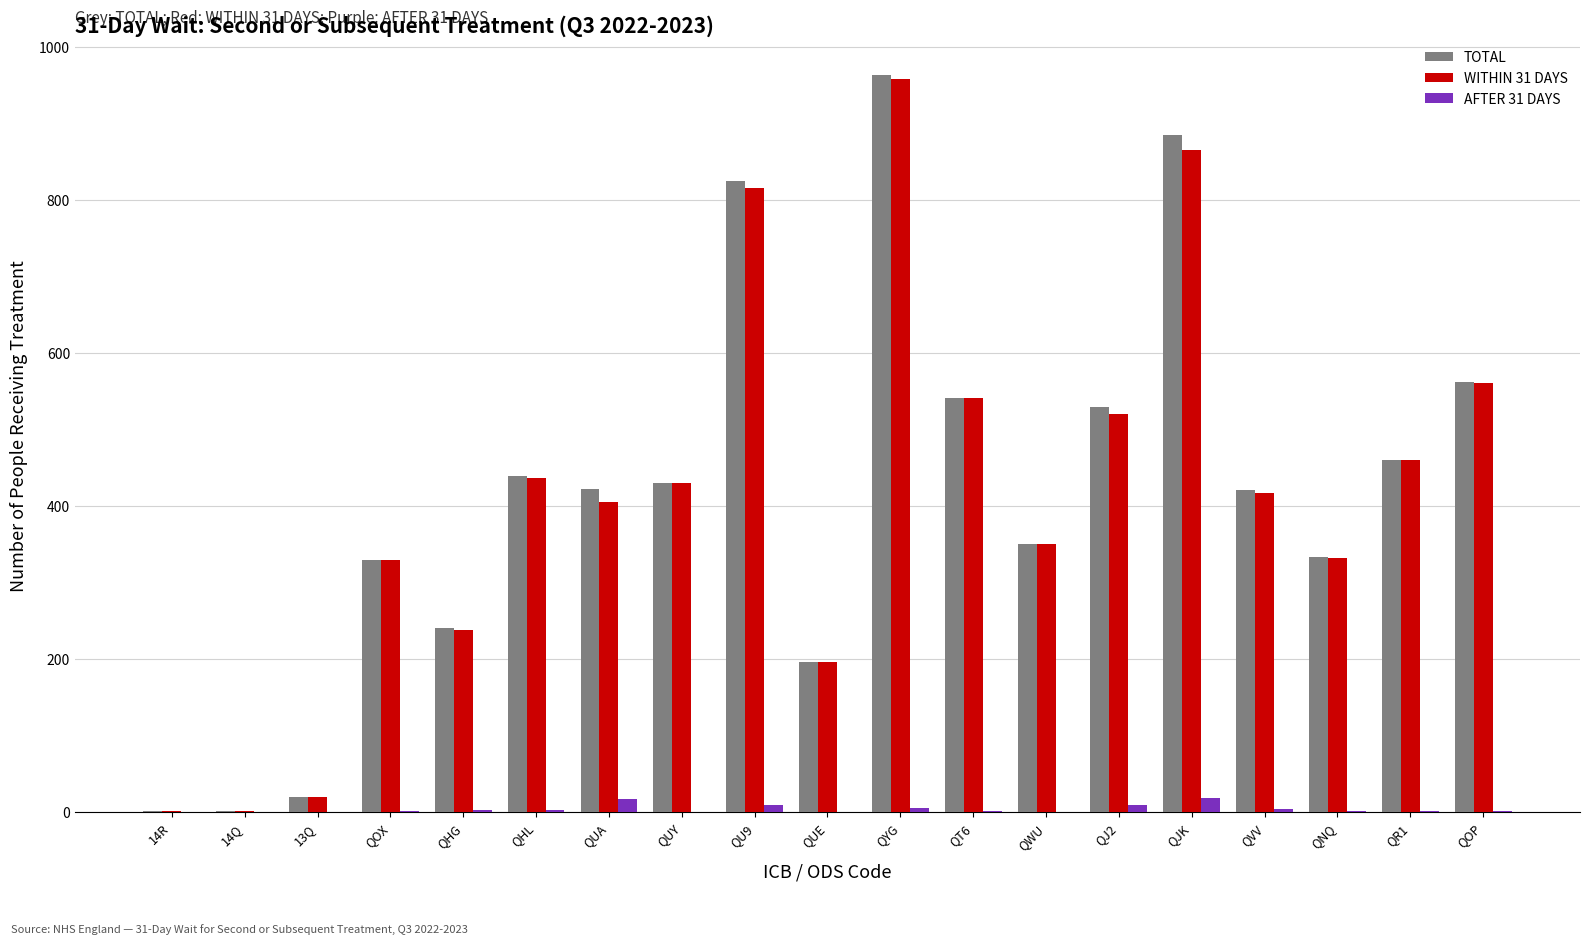

Where is TOTAL nearest to the value 482?

QR1